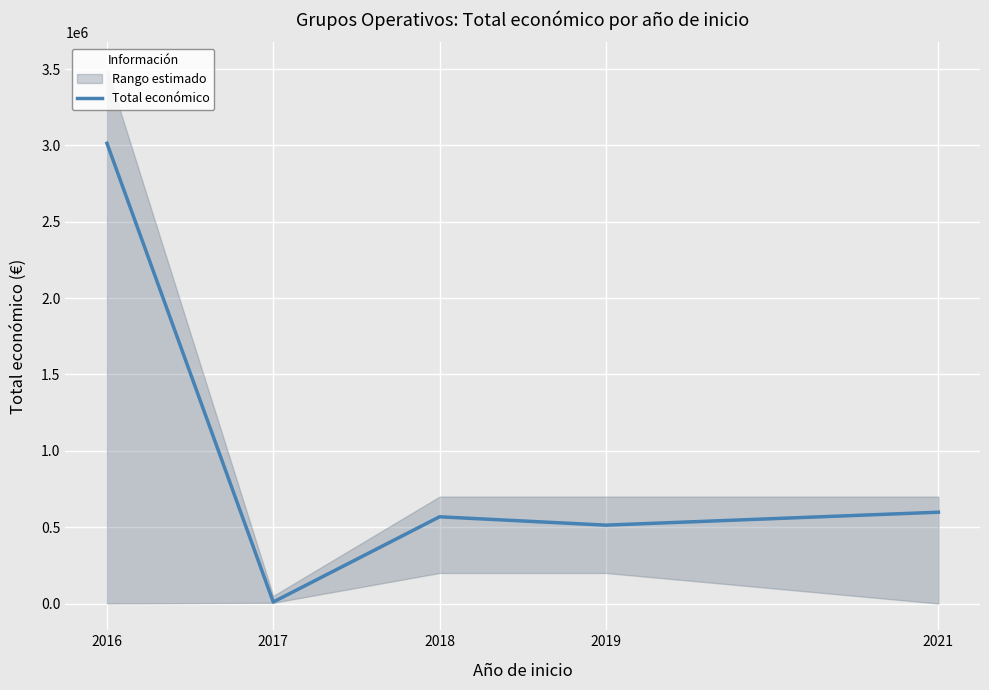

What is the approximate value at 2021, to the nearest 50?

598050